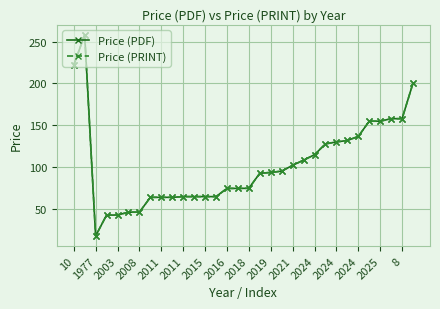

How many lines are shown in the chart?

2